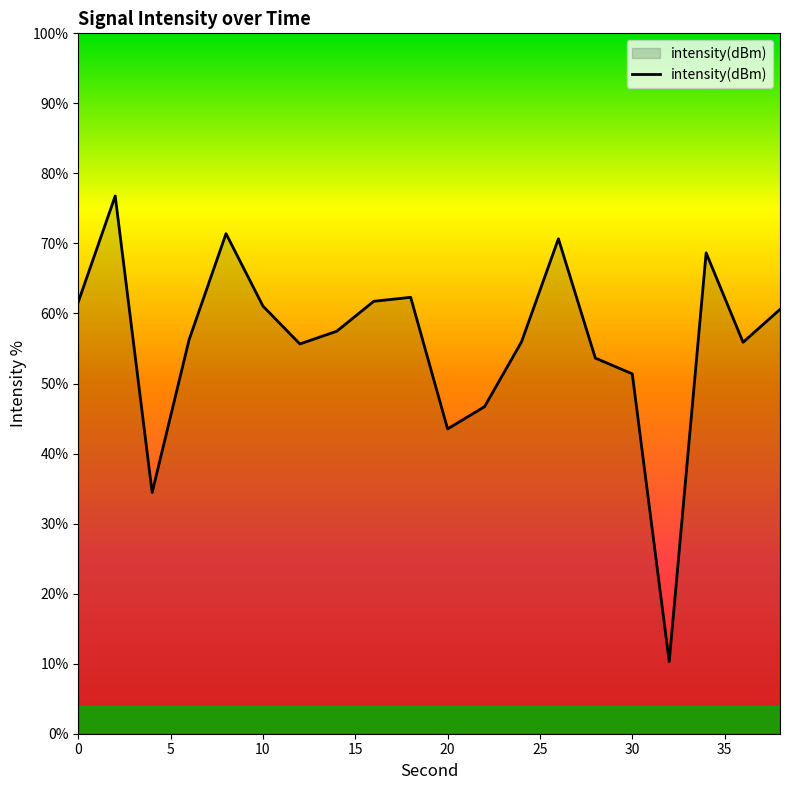

How many distinct data groups are displayed?

1